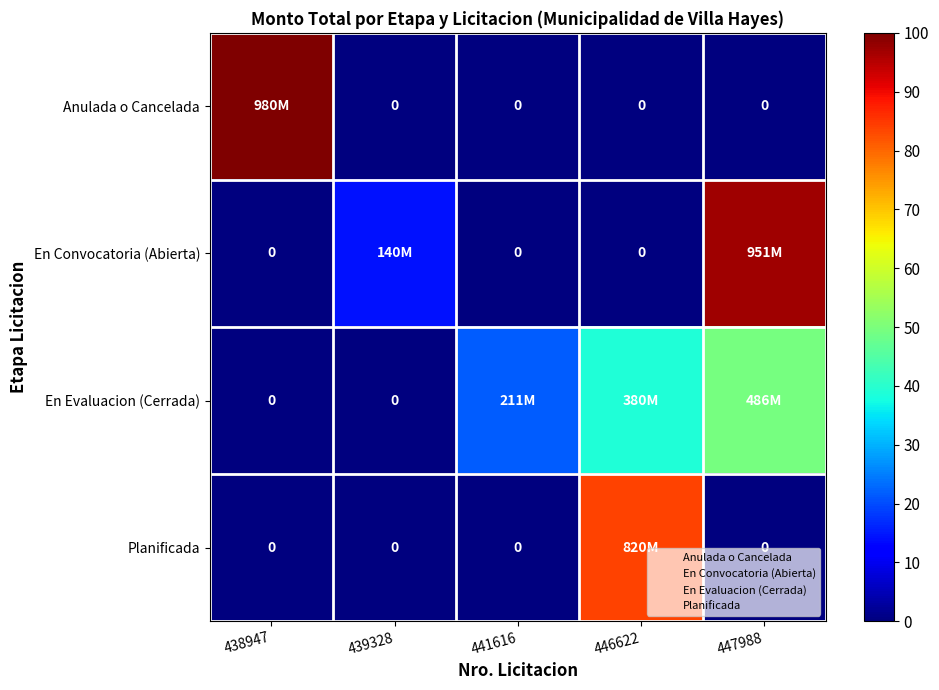

Where is En Evaluacion (Cerrada) nearest to the value 24?

441616